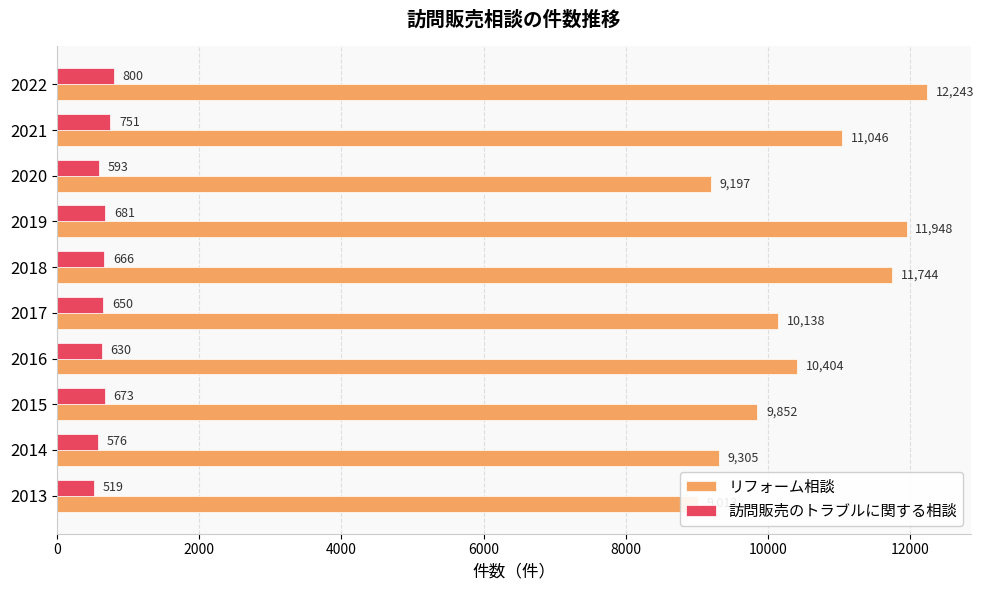

What value does the 訪問販売のトラブルに関する相談 series have at 2014, to the nearest 50?

600